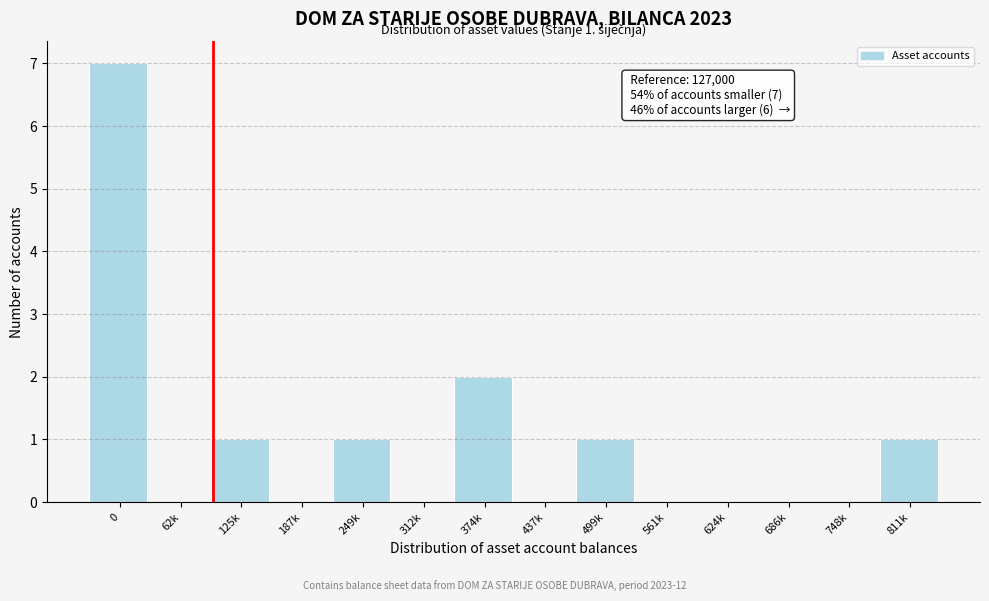

Reading left to right, transcribe all the data shown in this chart.

0=7	62k=0	125k=1	187k=0	249k=1	312k=0	374k=2	437k=0	499k=1	561k=0	624k=0	686k=0	748k=0	811k=1